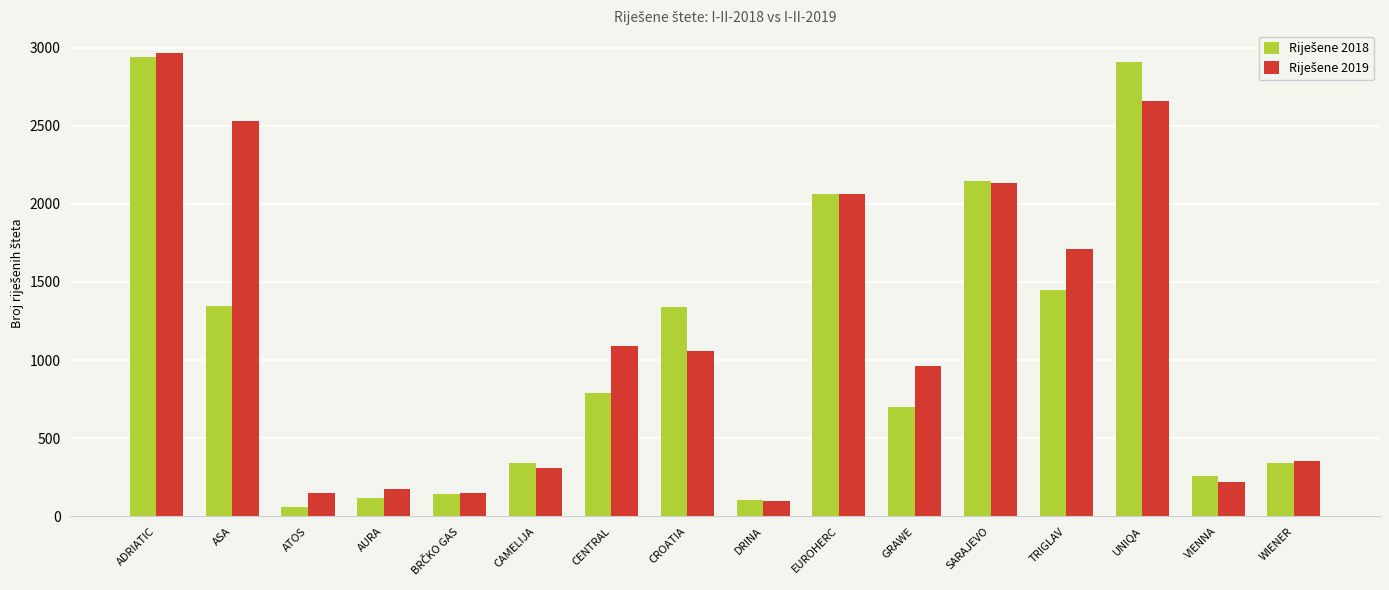

How many groups of bars are there?

16